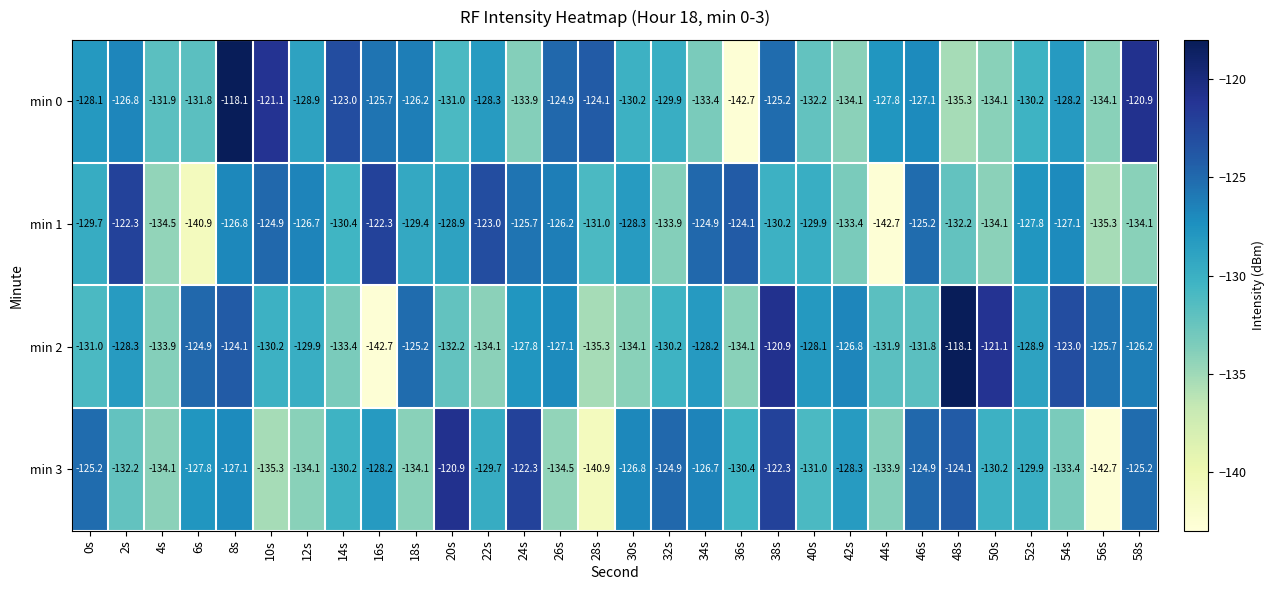

At which category is the sum across all series the highest?

8s